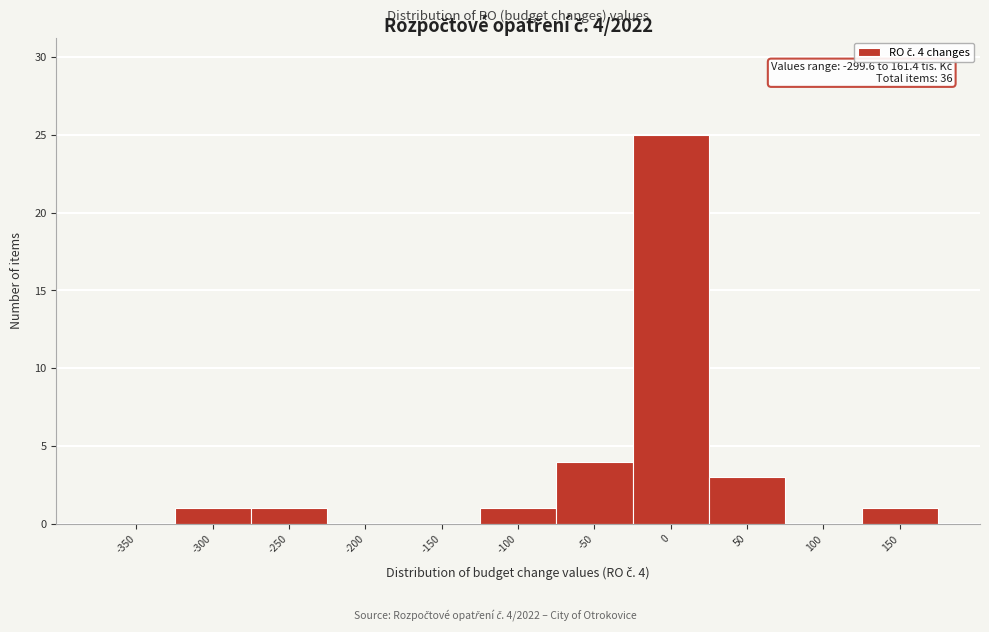

Reading right to left, what are all the values shown in this chart?

150=1	100=0	50=3	0=25	-50=4	-100=1	-150=0	-200=0	-250=1	-300=1	-350=0